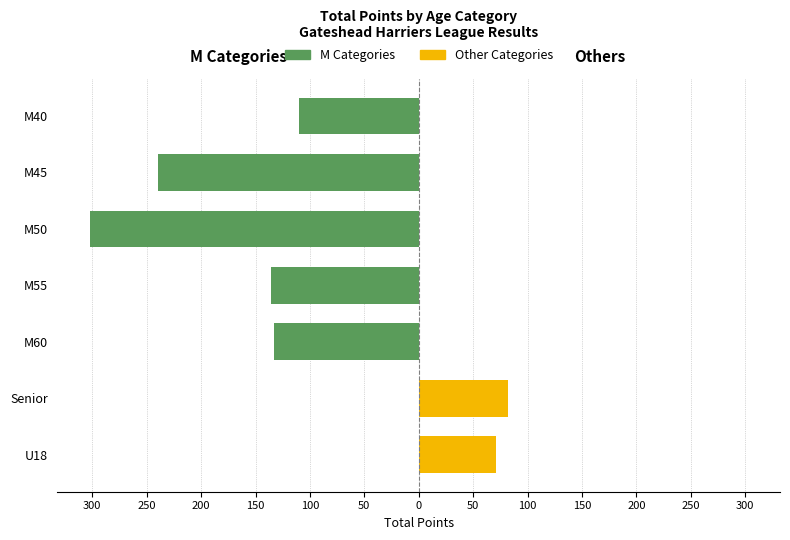

The value of Other Categories at M60 is 41. True or false?

False